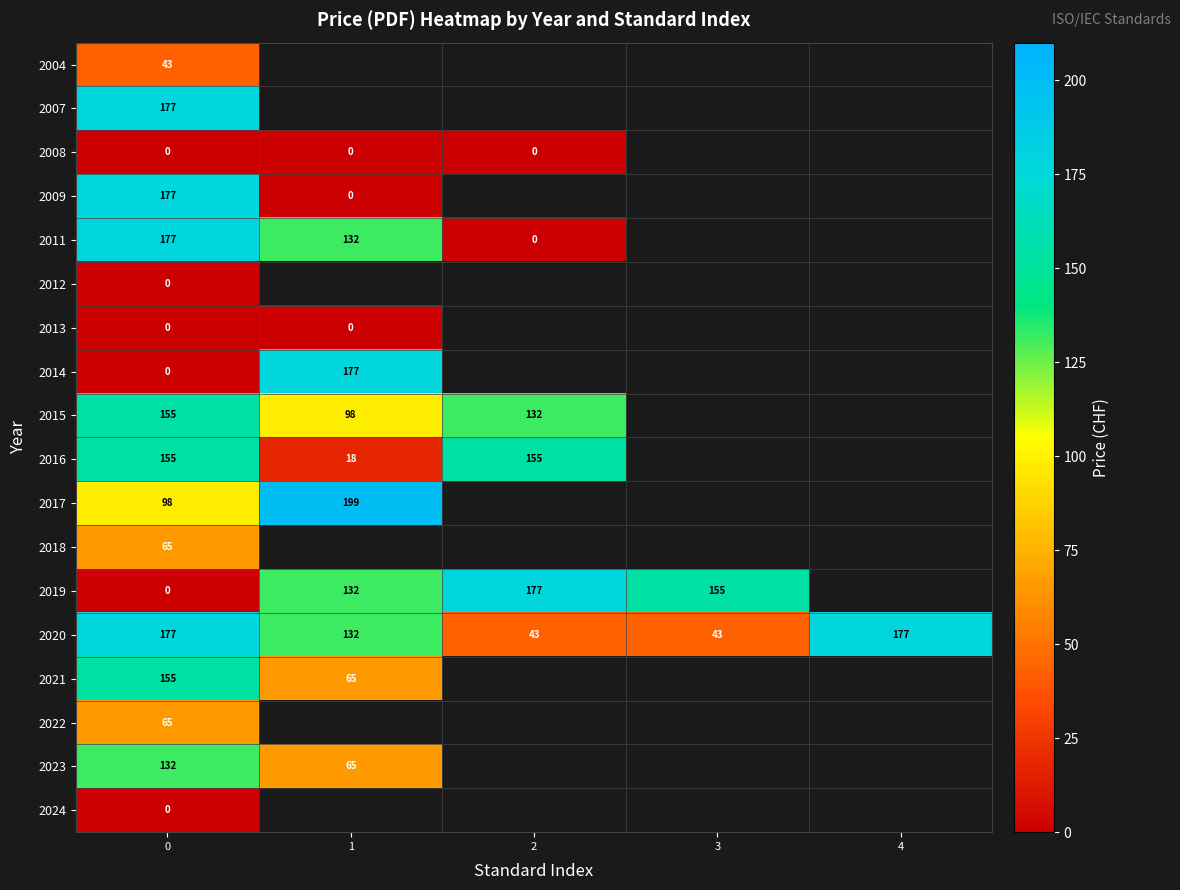

The 2020 series shows 43 at 3. True or false?

True